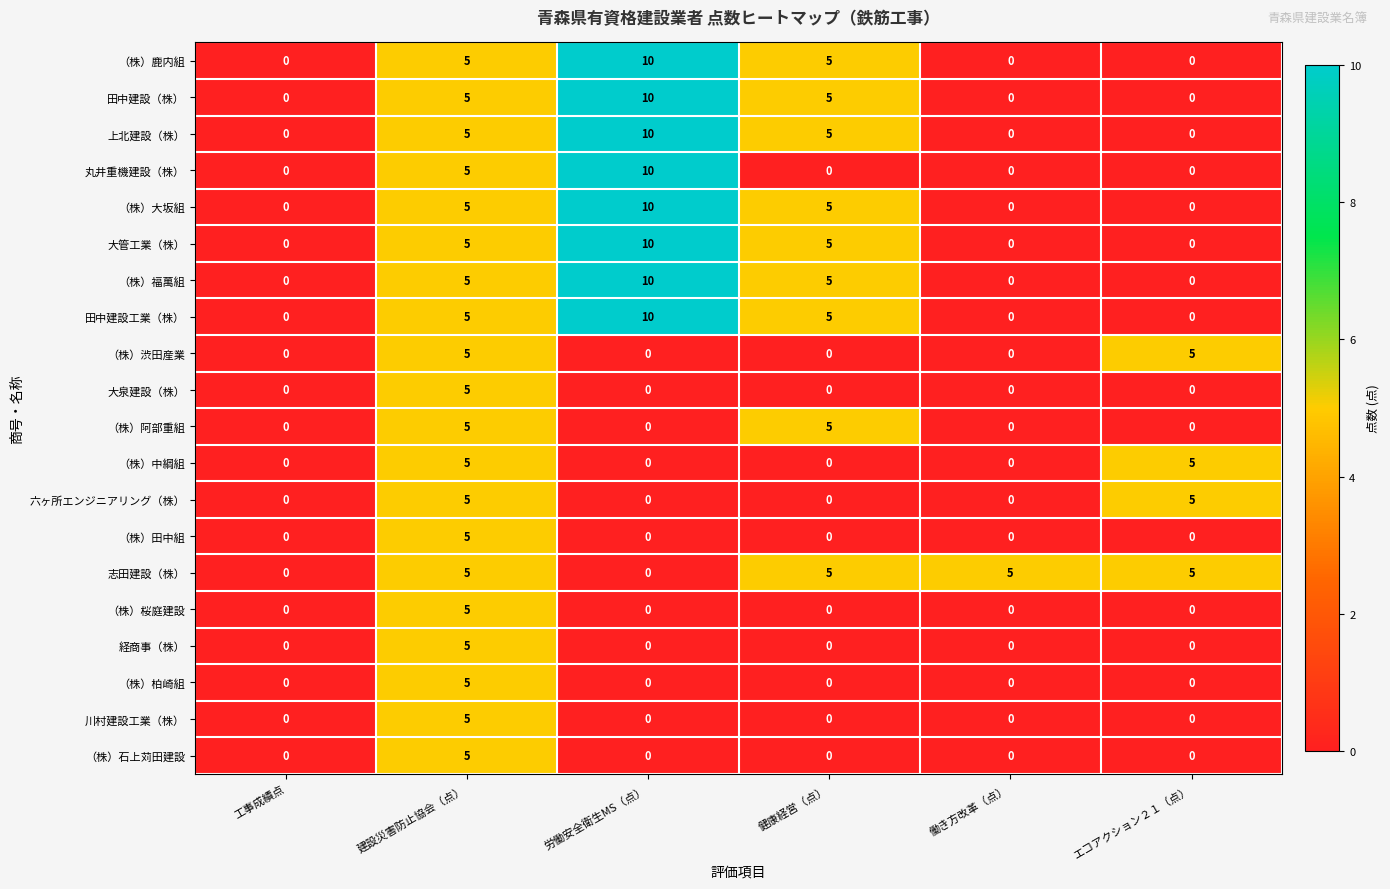

At which label does （株）鹿内組 reach its peak?

労働安全衛生MS（点）